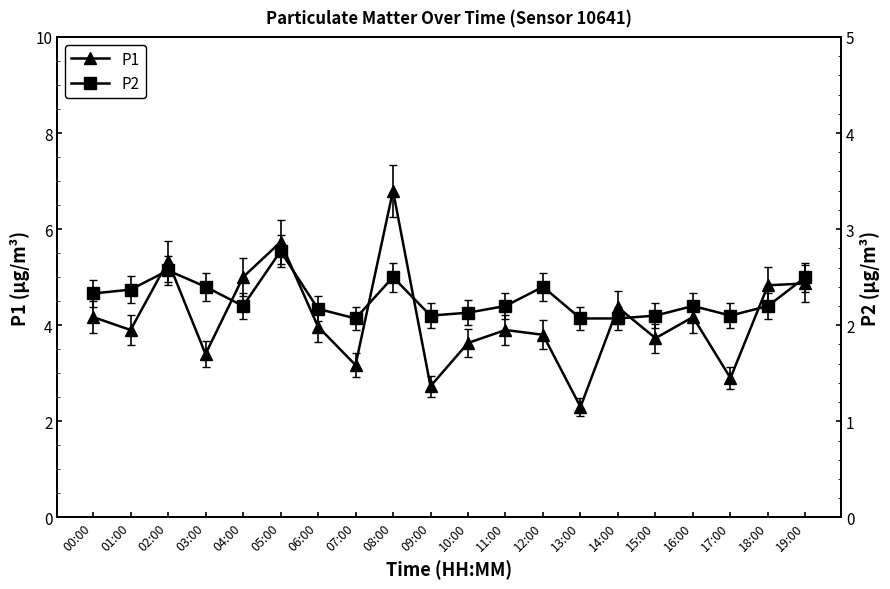

Which series has the widest spread of values?

P1